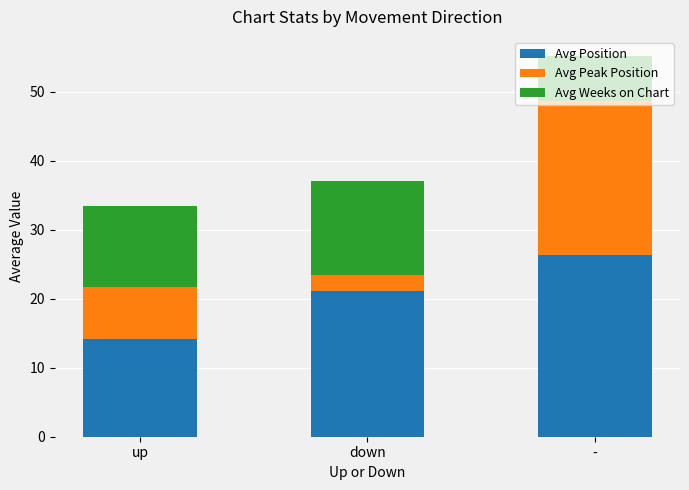

At which category is the sum across all series the highest?

-